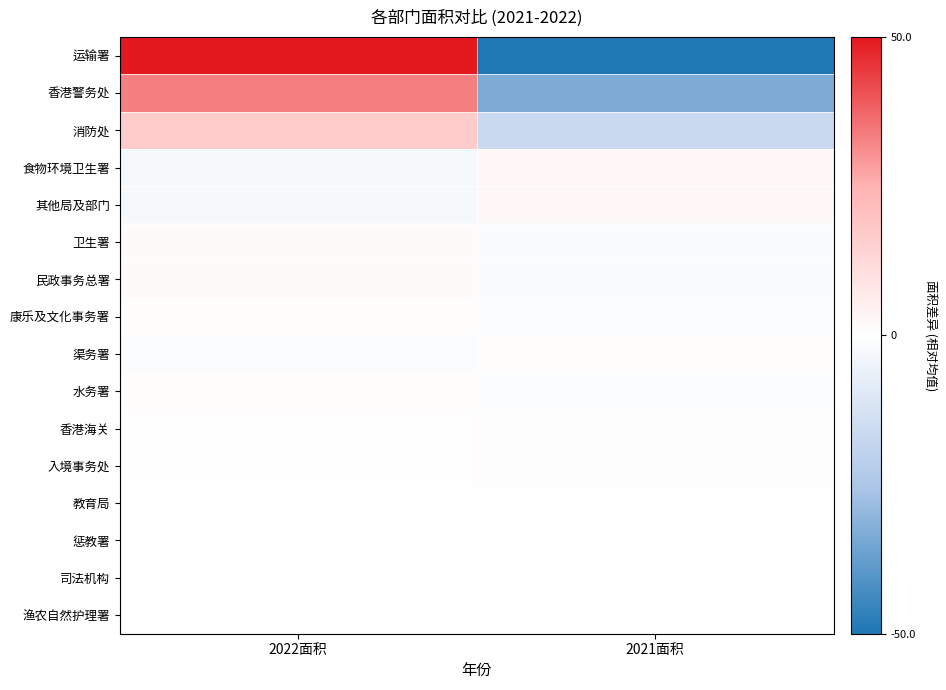

Reading right to left, extract all data points from this chart.

运输署: 2021面积=-50.0	2022面积=50.0
香港警务处: 2021面积=-33.0	2022面积=33.0
消防处: 2021面积=-16.5	2022面积=16.5
食物环境卫生署: 2021面积=2.5	2022面积=-2.5
其他局及部门: 2021面积=2.5	2022面积=-2.5
卫生署: 2021面积=-1.5	2022面积=1.5
民政事务总署: 2021面积=-1.5	2022面积=1.5
康乐及文化事务署: 2021面积=-1.0	2022面积=1.0
渠务署: 2021面积=1.0	2022面积=-1.0
水务署: 2021面积=-1.0	2022面积=1.0
香港海关: 2021面积=-0.5	2022面积=0.5
入境事务处: 2021面积=-0.5	2022面积=0.5
教育局: 2021面积=0.0	2022面积=0.0
惩教署: 2021面积=0.0	2022面积=0.0
司法机构: 2021面积=0.0	2022面积=0.0
渔农自然护理署: 2021面积=0.0	2022面积=0.0